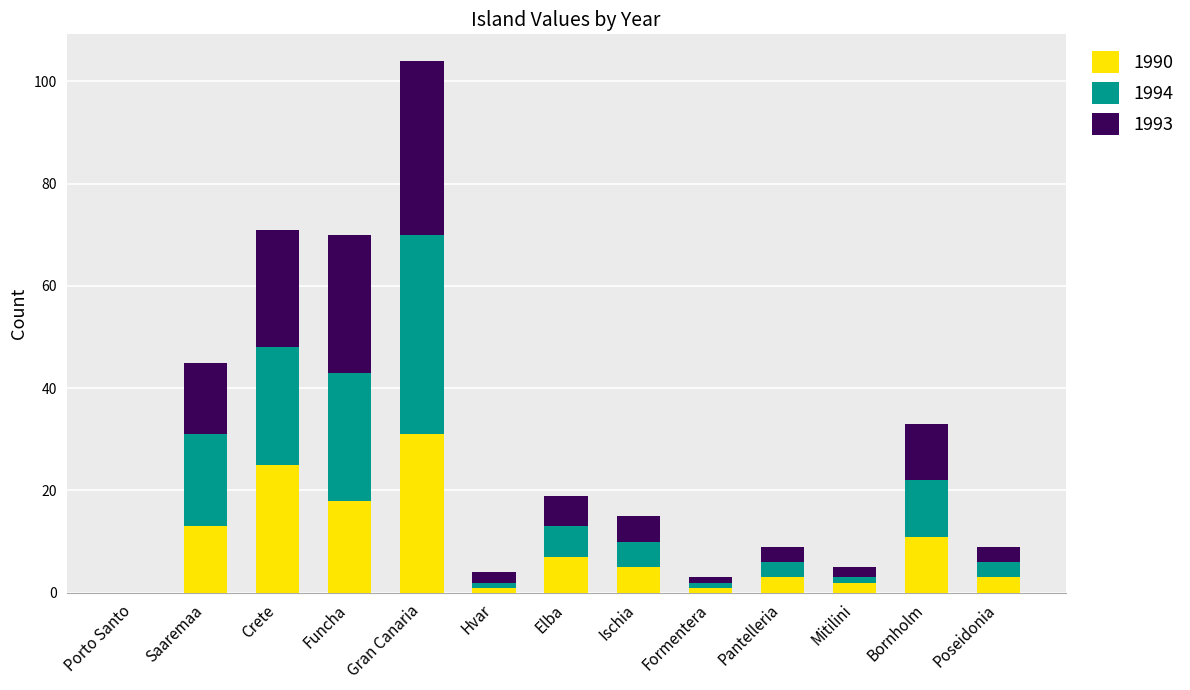

At which label does 1990 reach its peak?

Gran Canaria